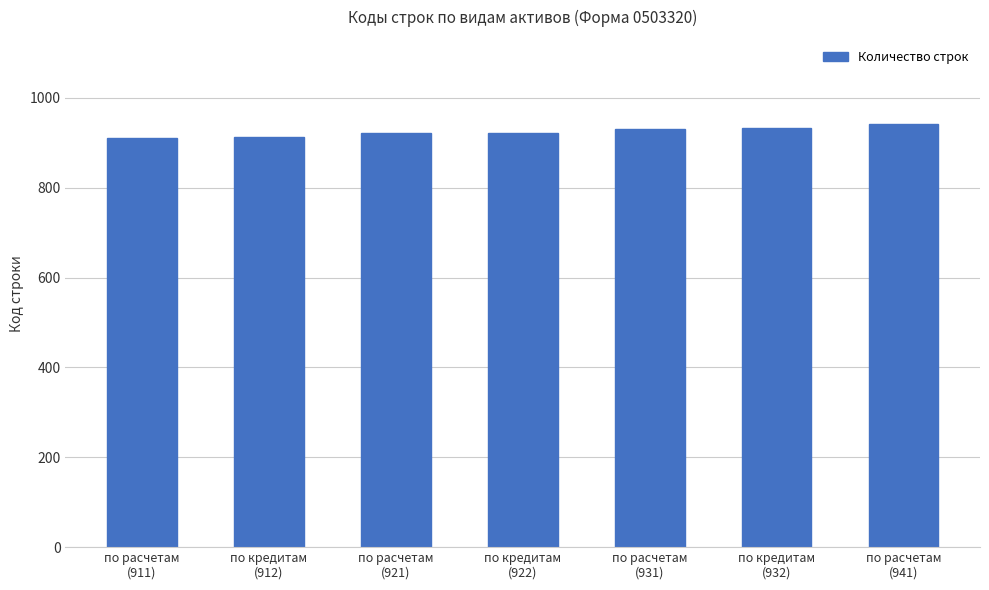

What is the average value?

924